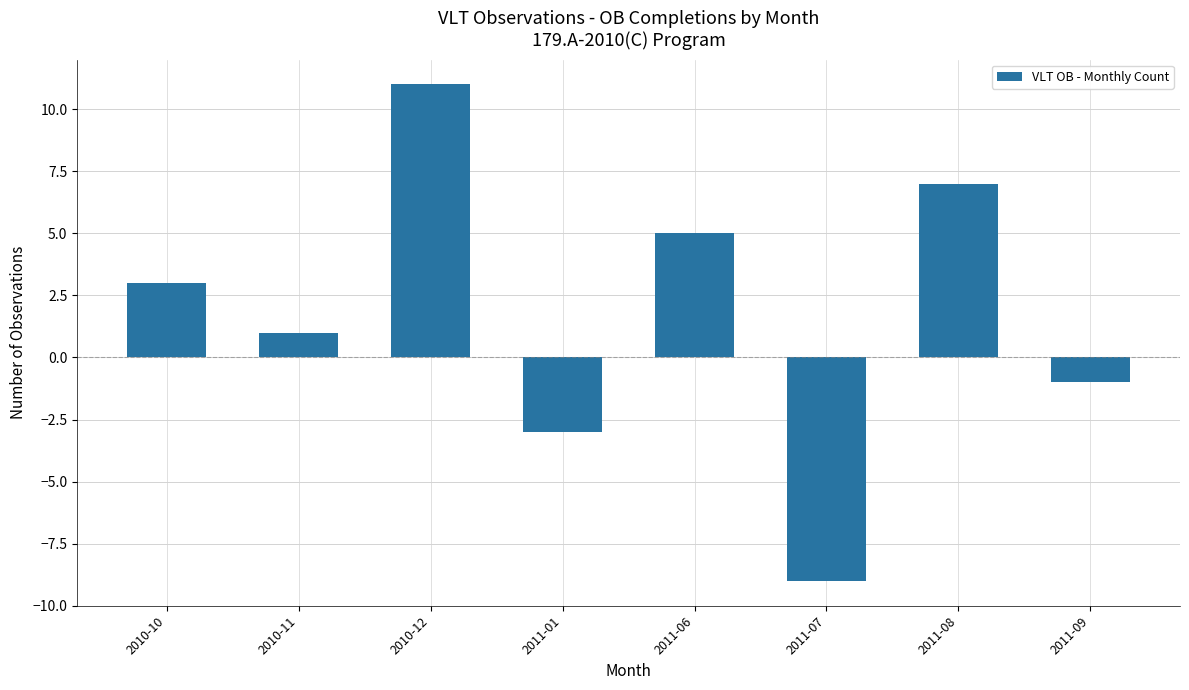

Reading left to right, list all the values displayed in this chart.

3	1	11	-3	5	-9	7	-1